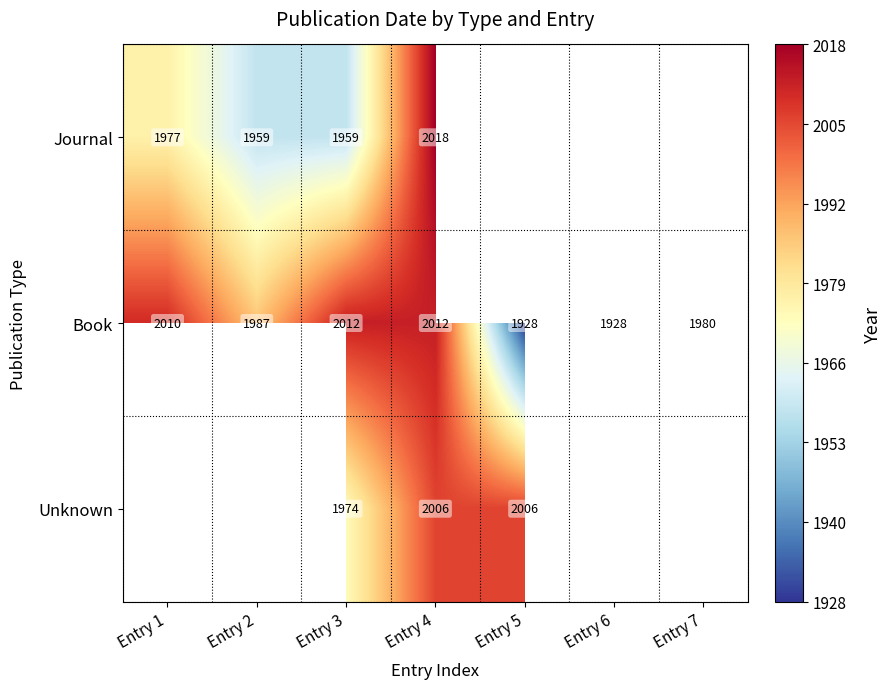

Count the number of categories in the chart.

7